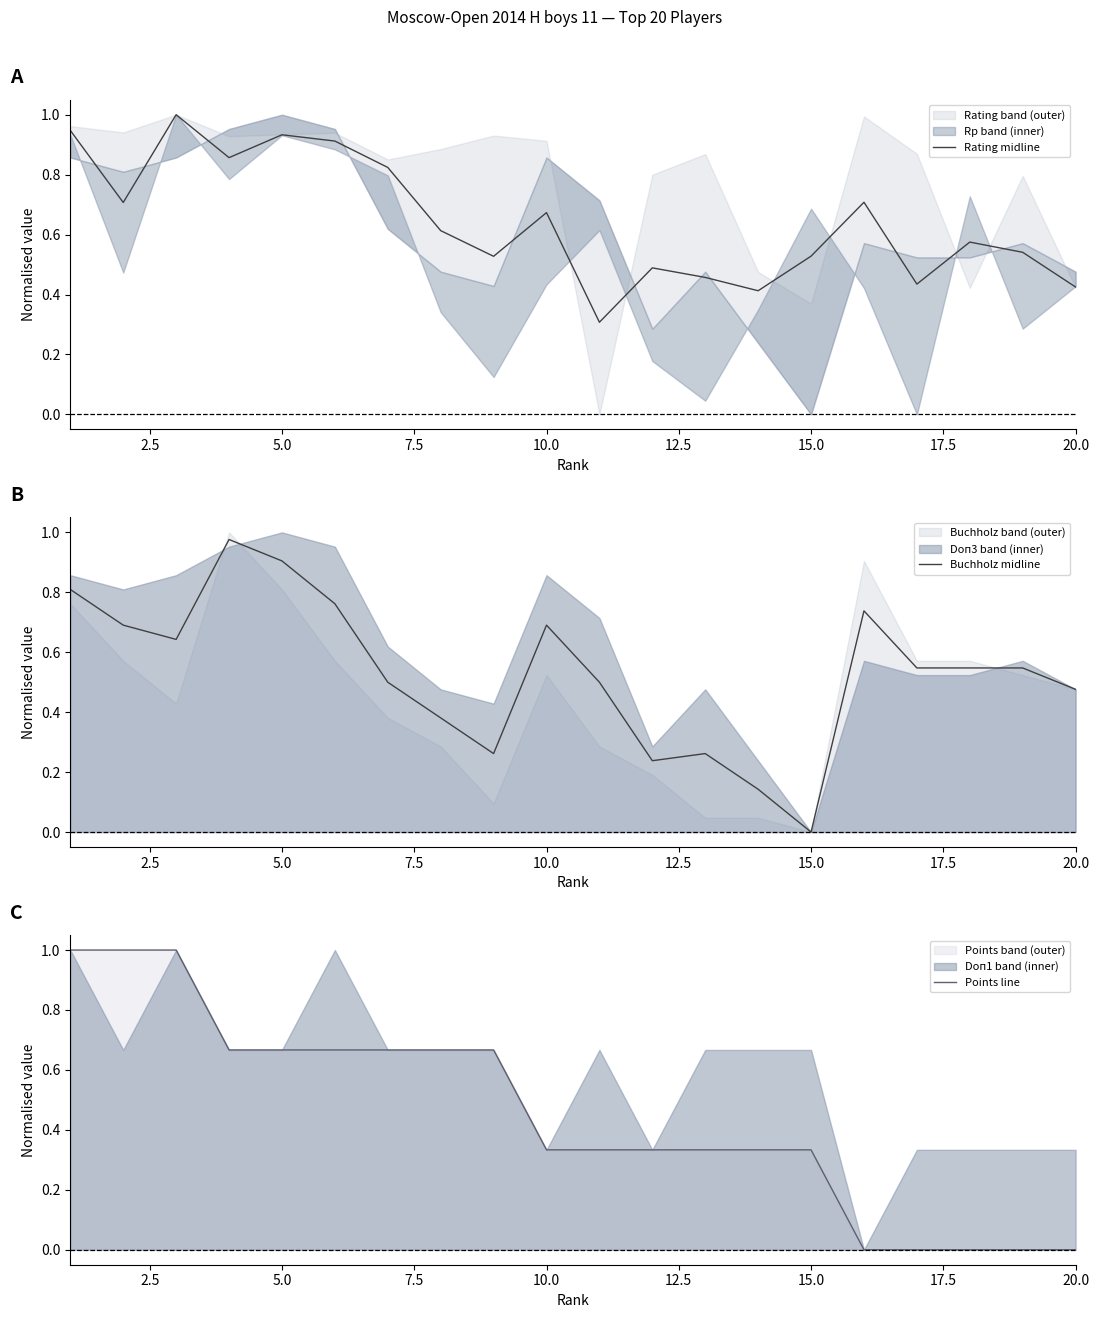

True or false: Buchholz midline has a value of 0.7 at 10.0.

True